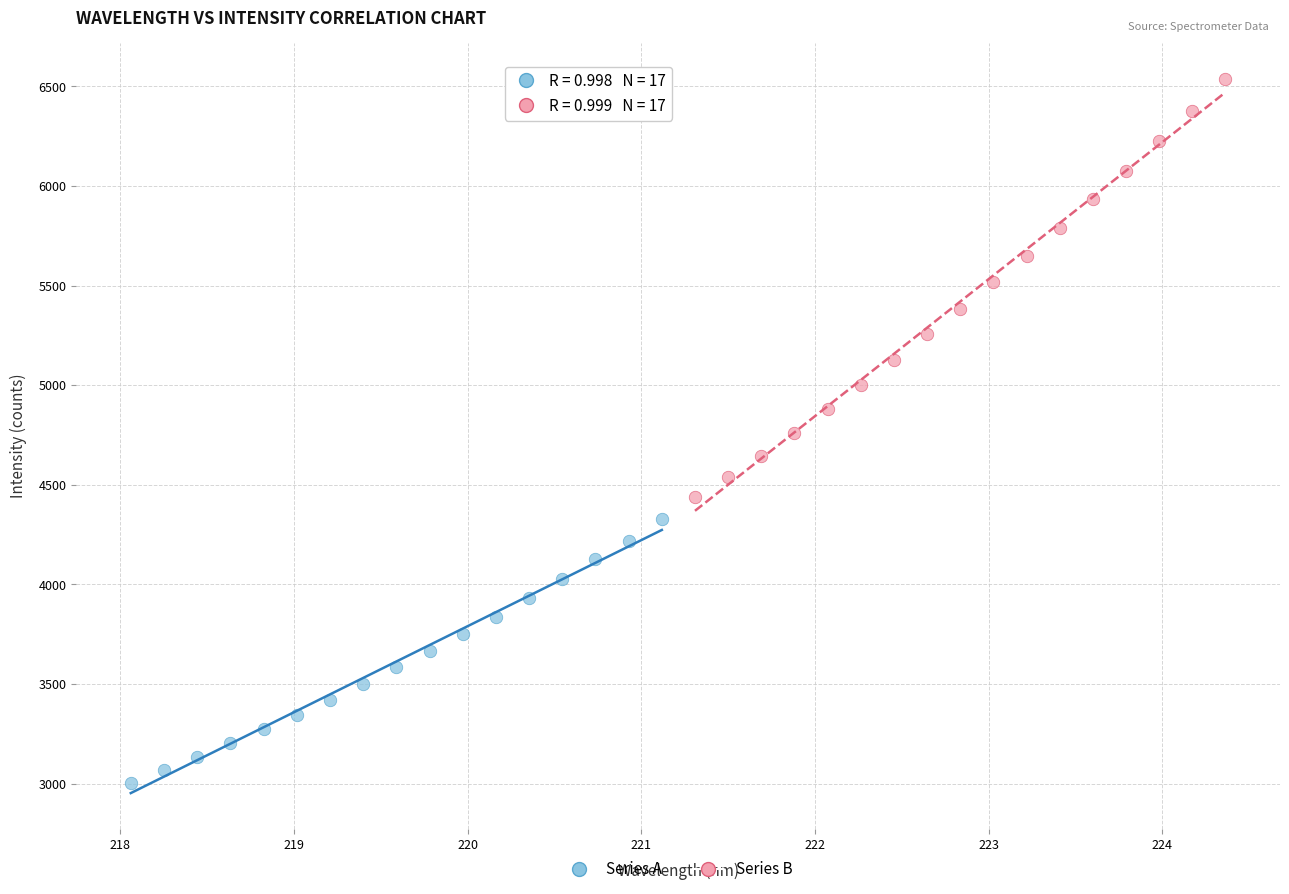

Which series contains the lowest Y value?

Series A